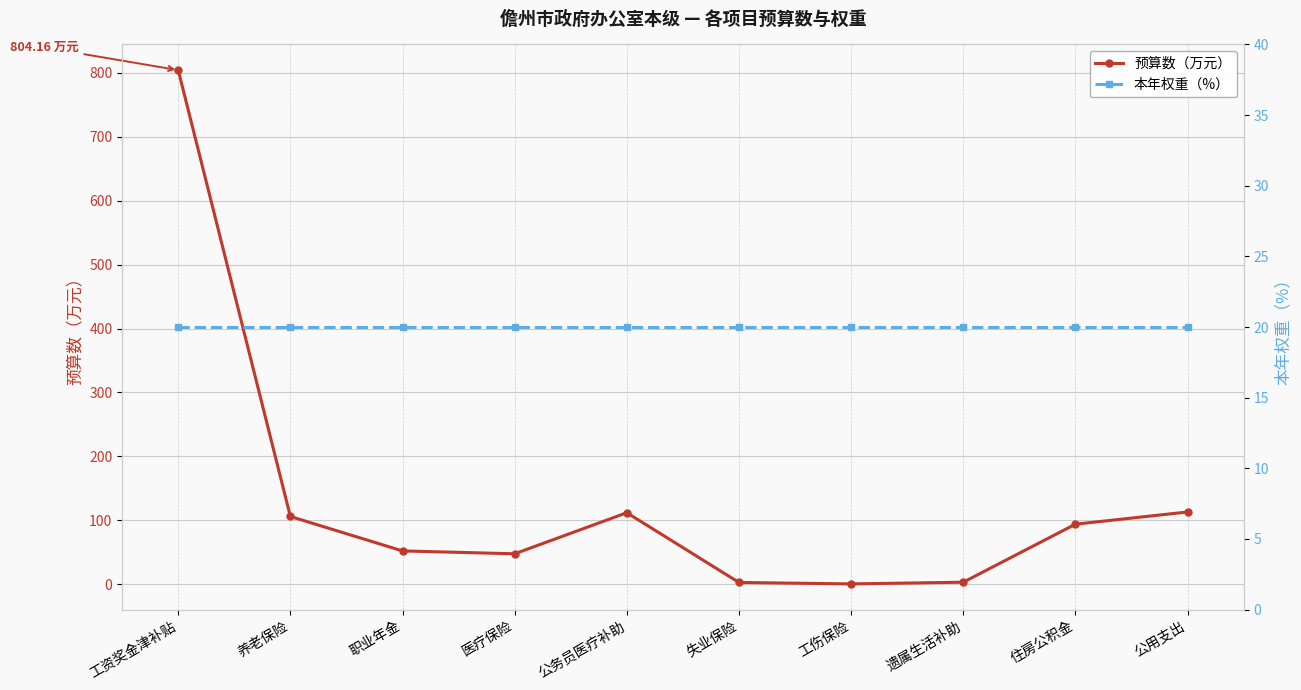

True or false: 本年权重（%） has more than 2 points higher than both neighbors.

False